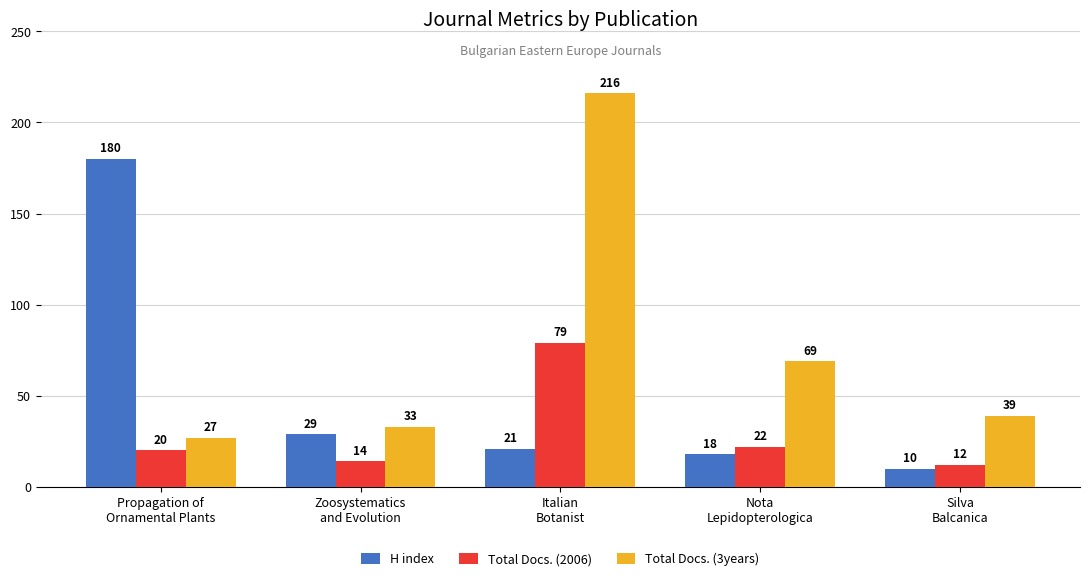

At which category is the sum across all series the highest?

Italian
Botanist